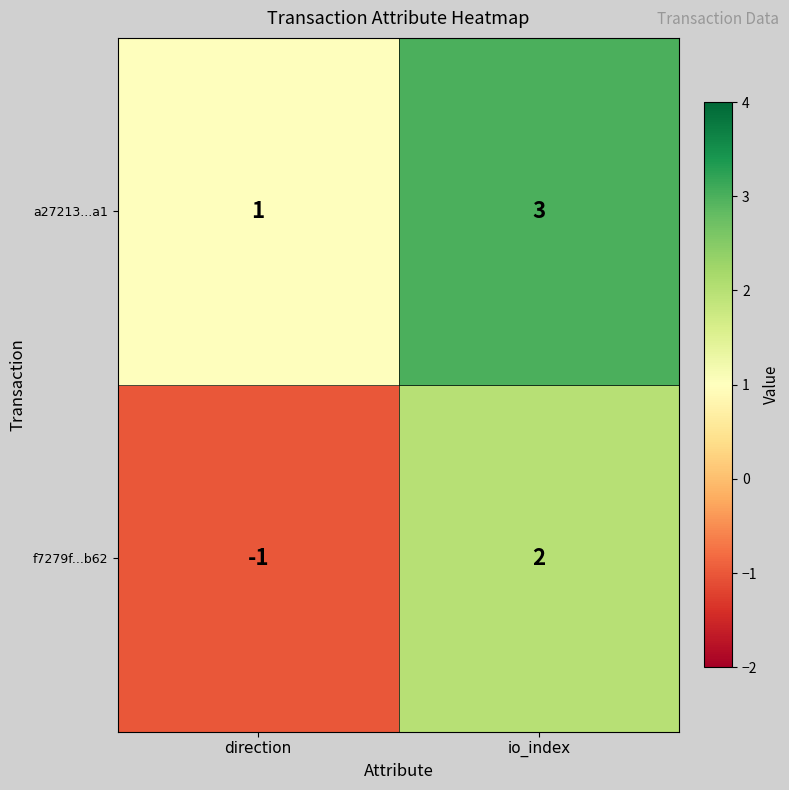

The f7279f...b62 series shows -2 at direction. True or false?

False